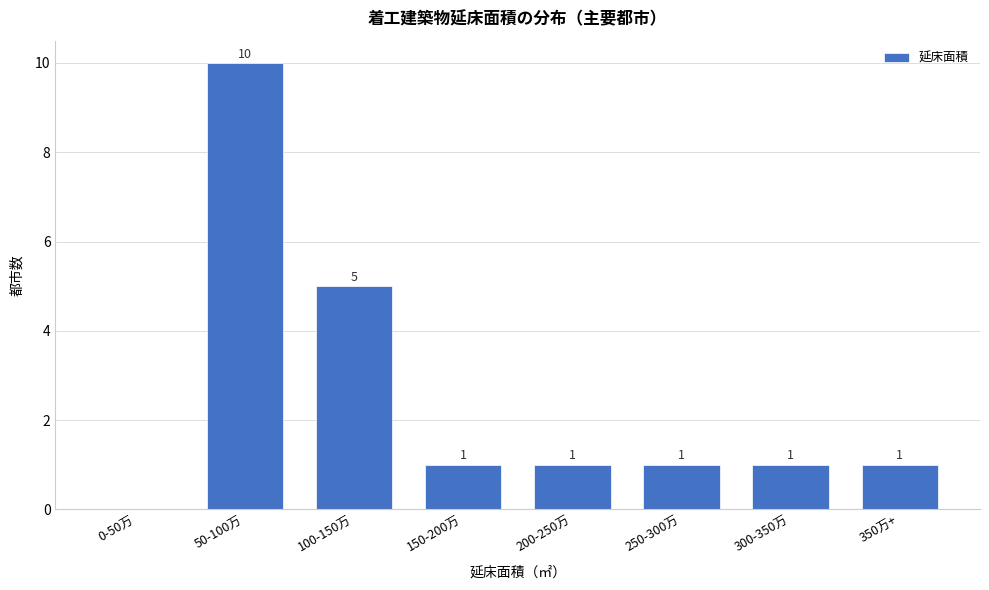

Reading left to right, list all the values displayed in this chart.

0-50万=0	50-100万=10	100-150万=5	150-200万=1	200-250万=1	250-300万=1	300-350万=1	350万+=1